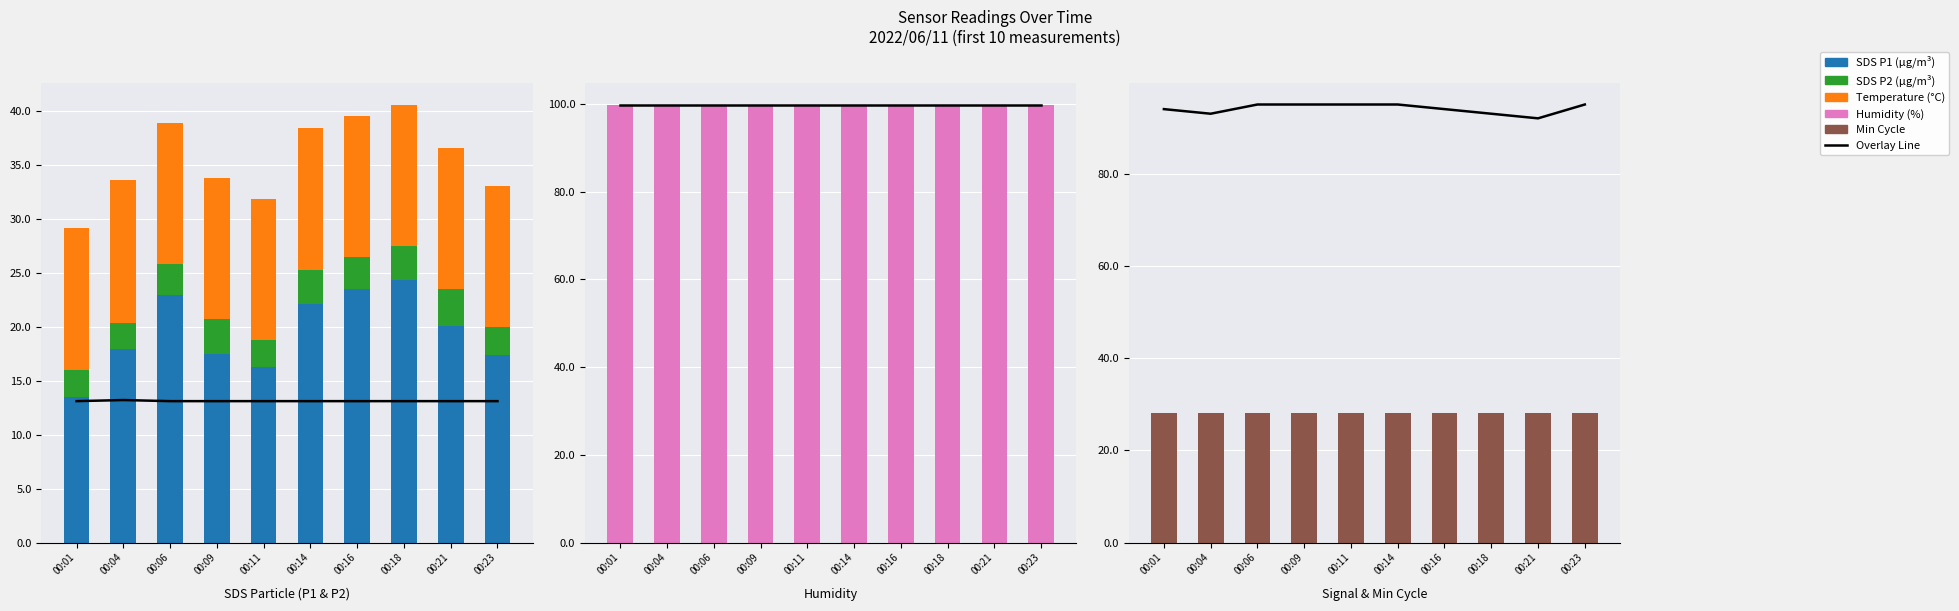

At which category is the sum across all series the highest?

00:06